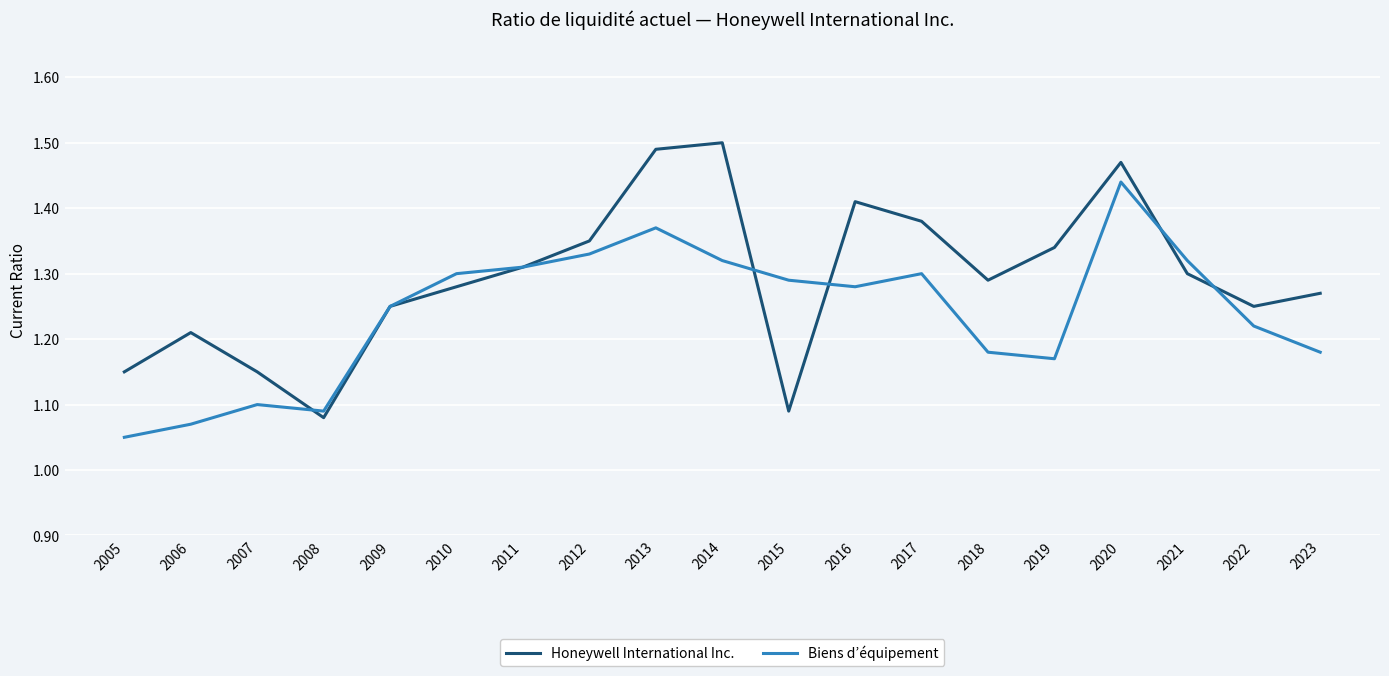

Which category has the highest value in the Biens d’équipement series?

2020